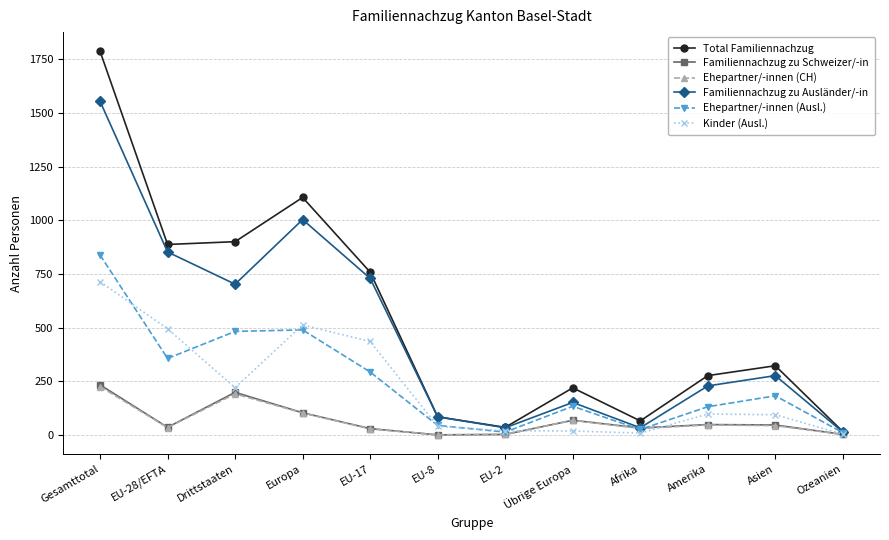

What is the approximate value of Familiennachzug zu Ausländer/-in at Drittstaaten?

702